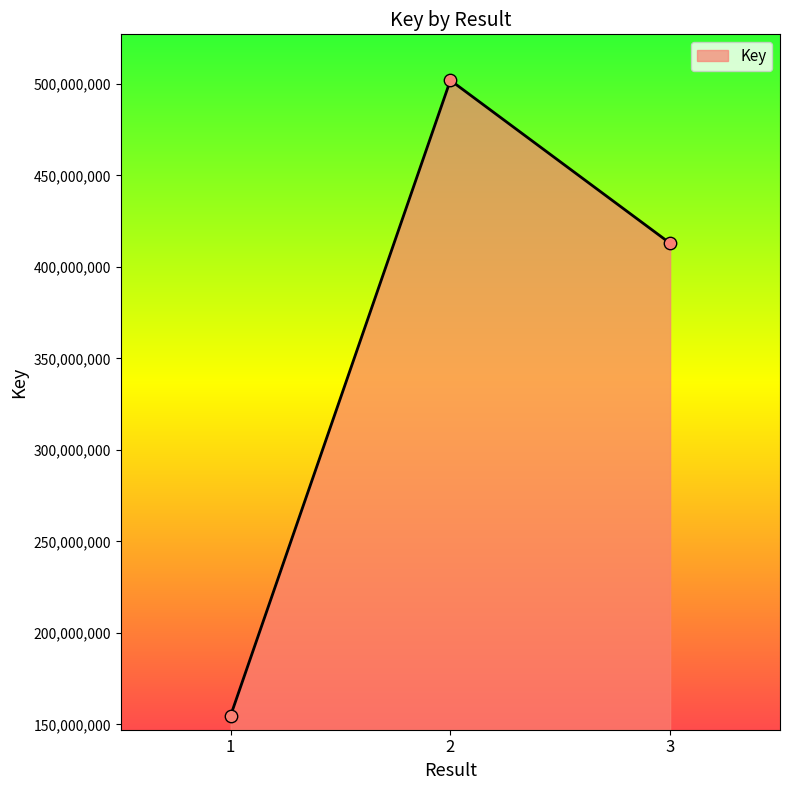

What is the change in value from 2 to 3?

-89108421